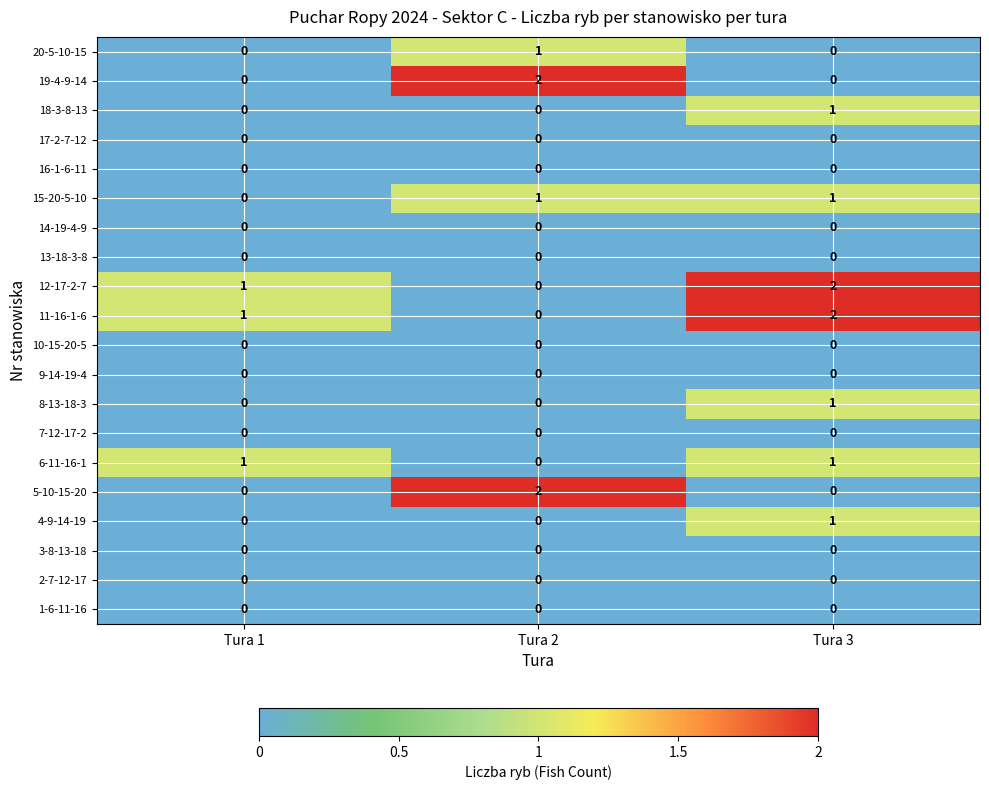

Rank the categories by 12-17-2-7 value from highest to lowest.

Tura 3, Tura 1, Tura 2